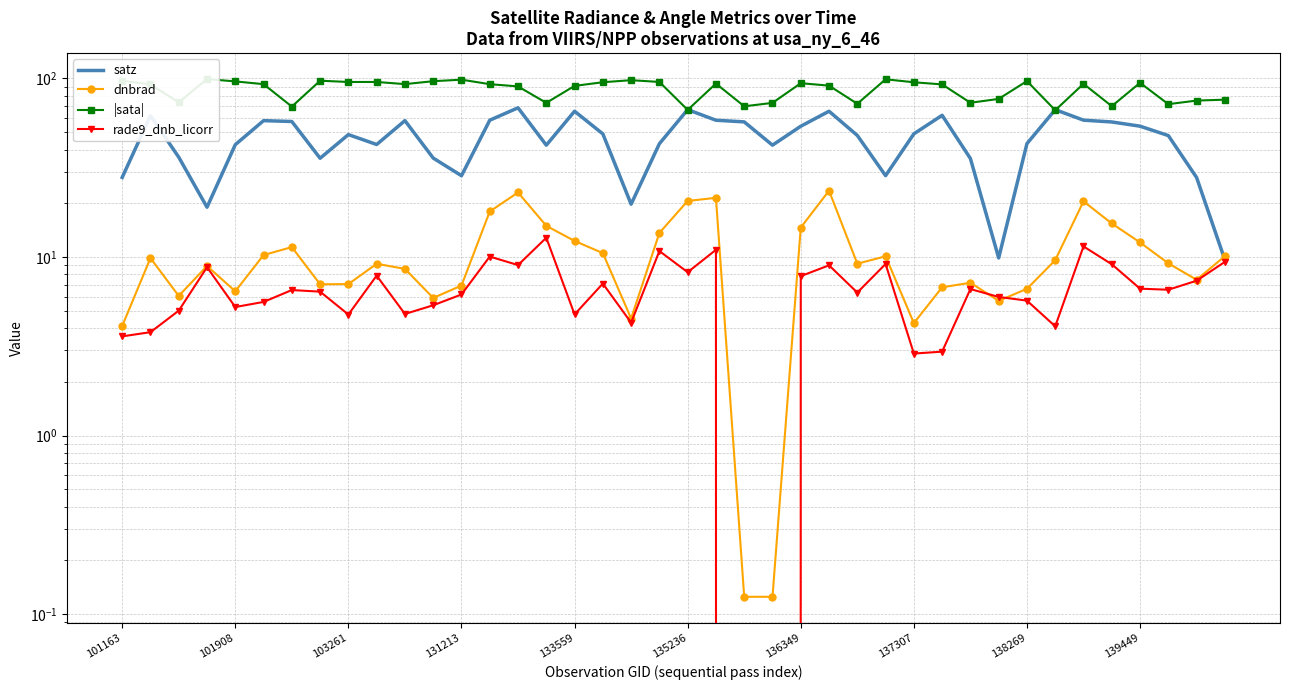

Does the chart have visible grid lines?

Yes